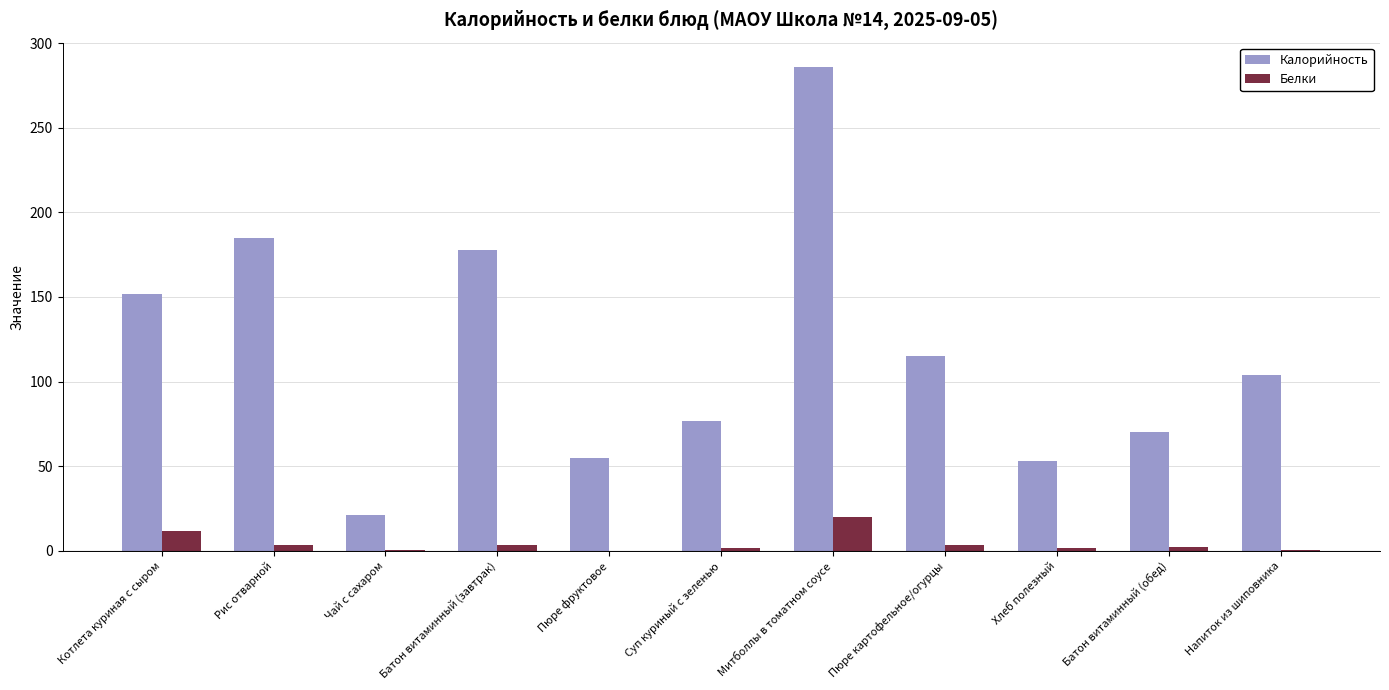

Which category has the highest value in the Калорийность series?

Митболлы в томатном соусе